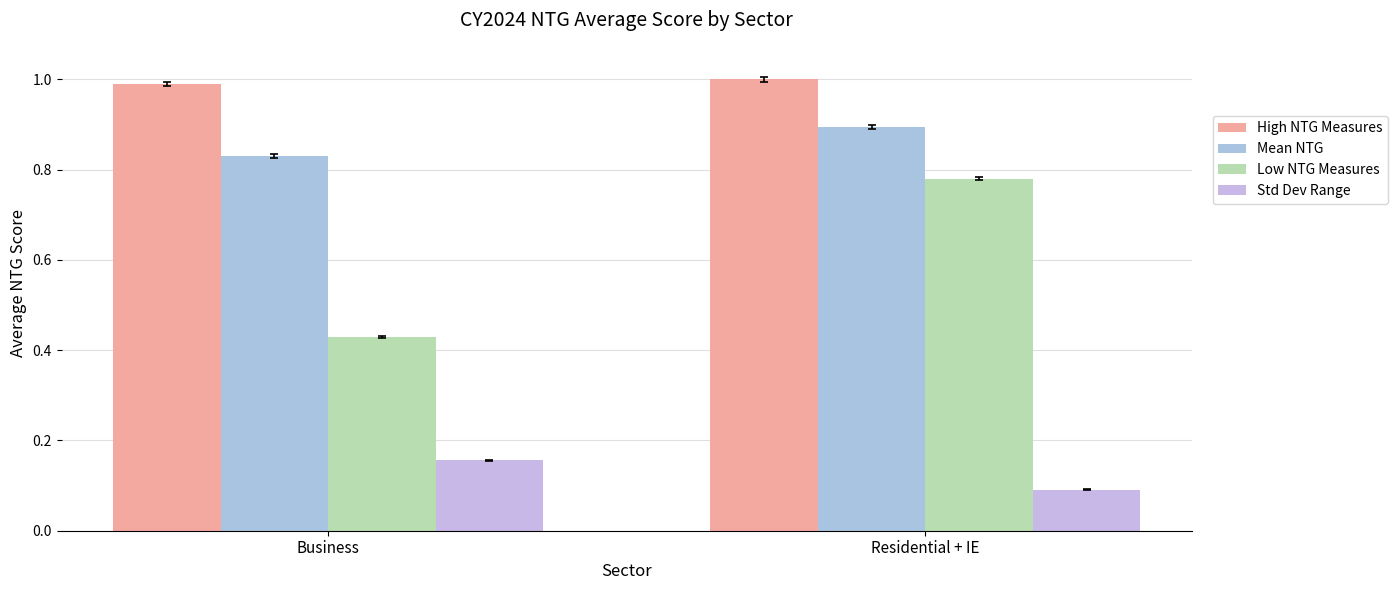

List the series in order of their overall mean, highest first.

High NTG Measures, Mean NTG, Low NTG Measures, Std Dev Range